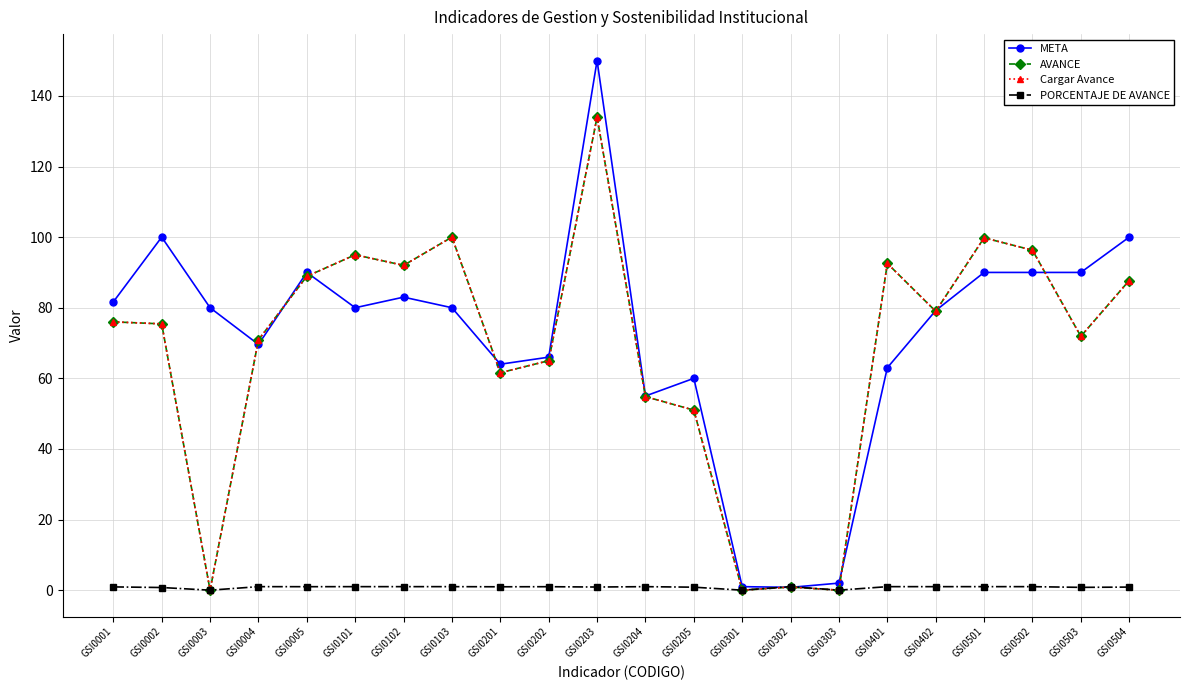

What is the average value of the Cargar Avance series?

67.9